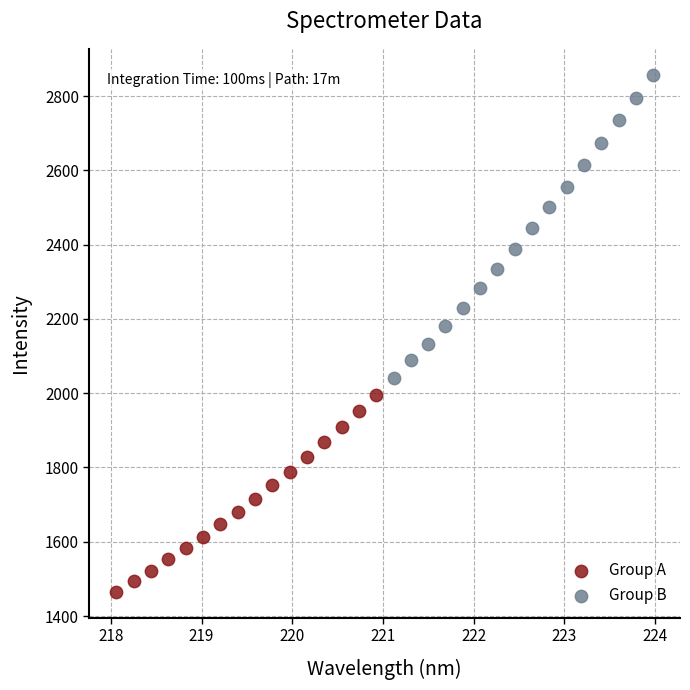

Which series has the largest Y range (max minus min)?

Group B